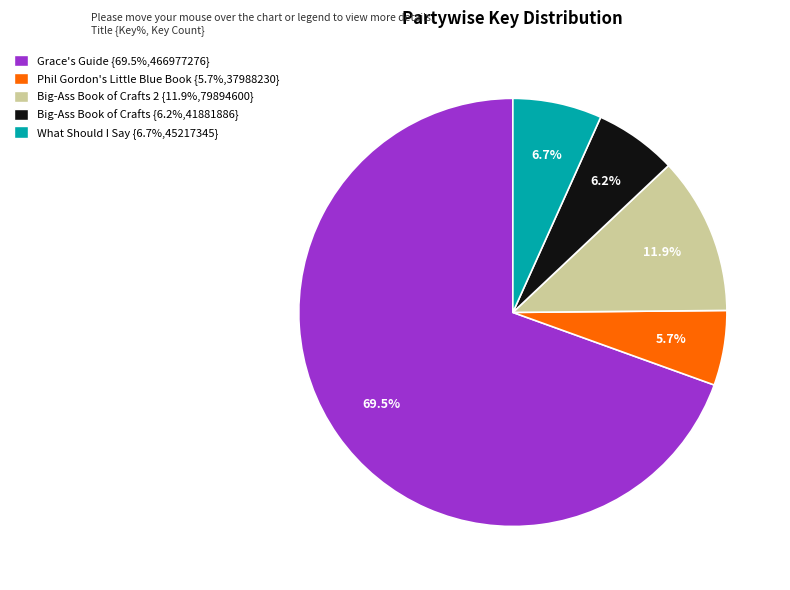

To the nearest percent, what is the average slice percentage?

20%